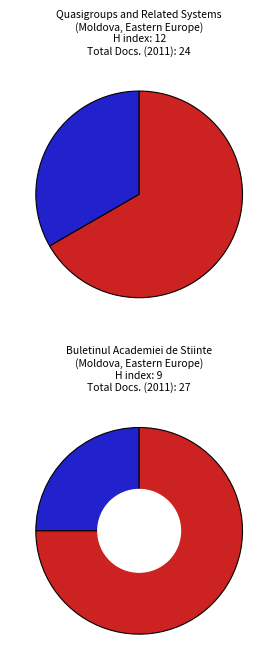

At Quasigroups and Related Systems, list the series in order from smallest to largest.

H index, Total Docs. (2011)